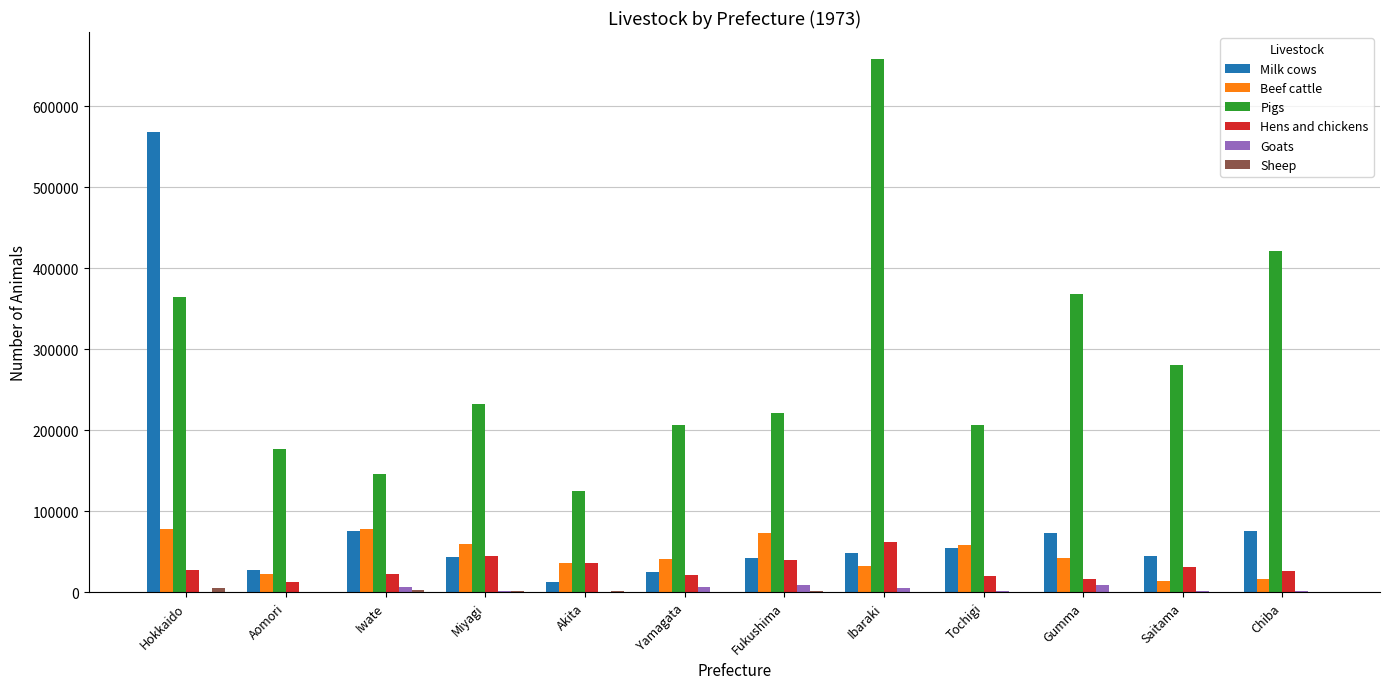

Which series changed the most between Hokkaido and Tochigi?

Milk cows